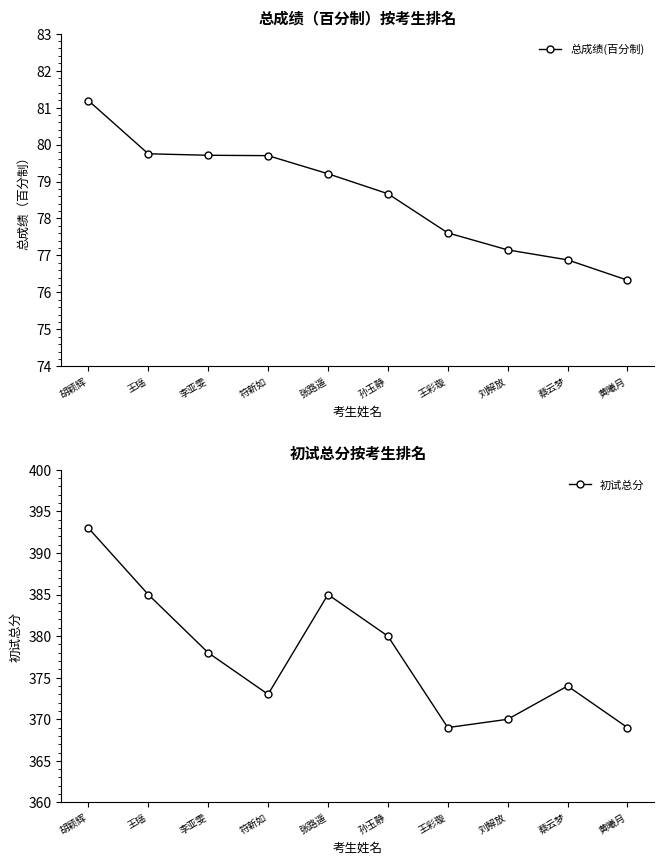

What is the total value across all series at 王瑶?

464.8